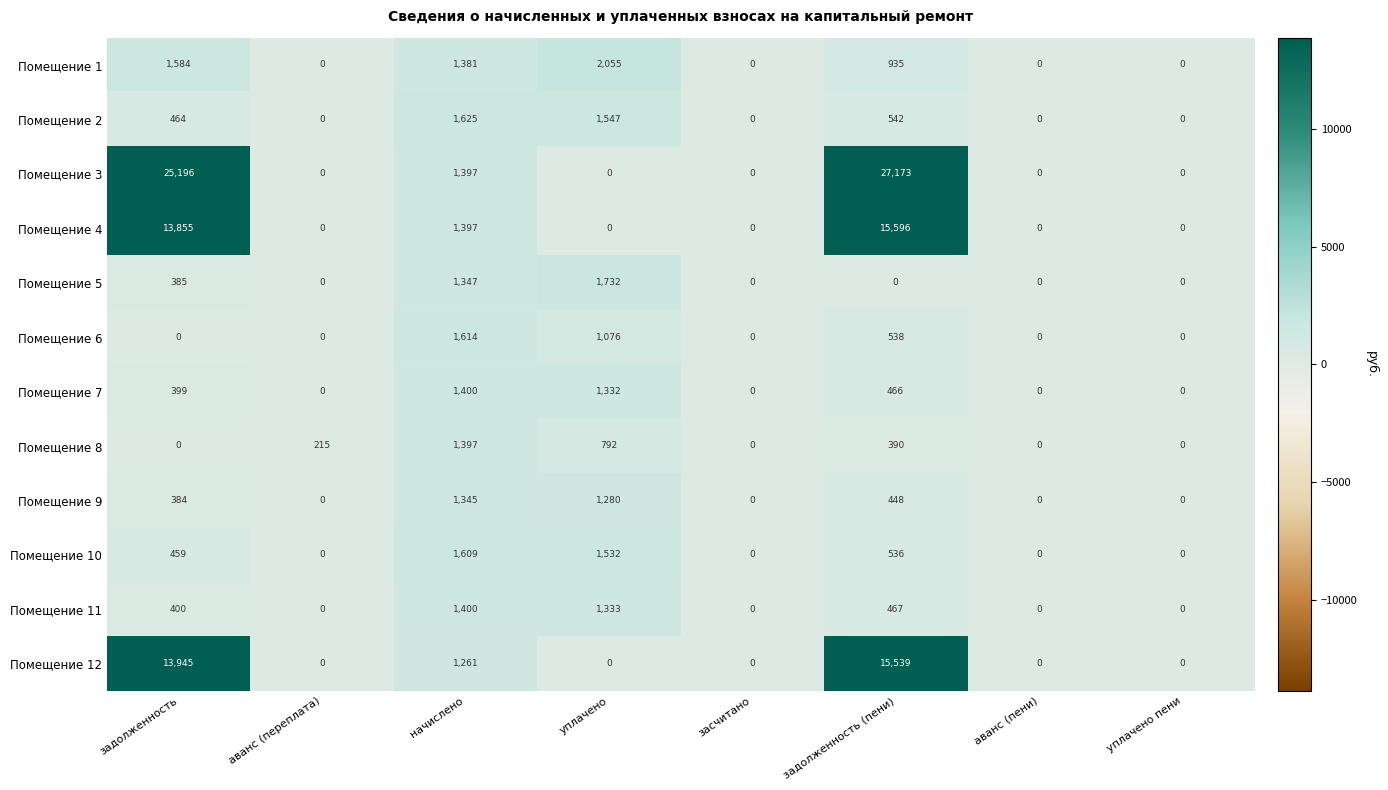

What is the spread (max minus min) of values at уплачено?

2055